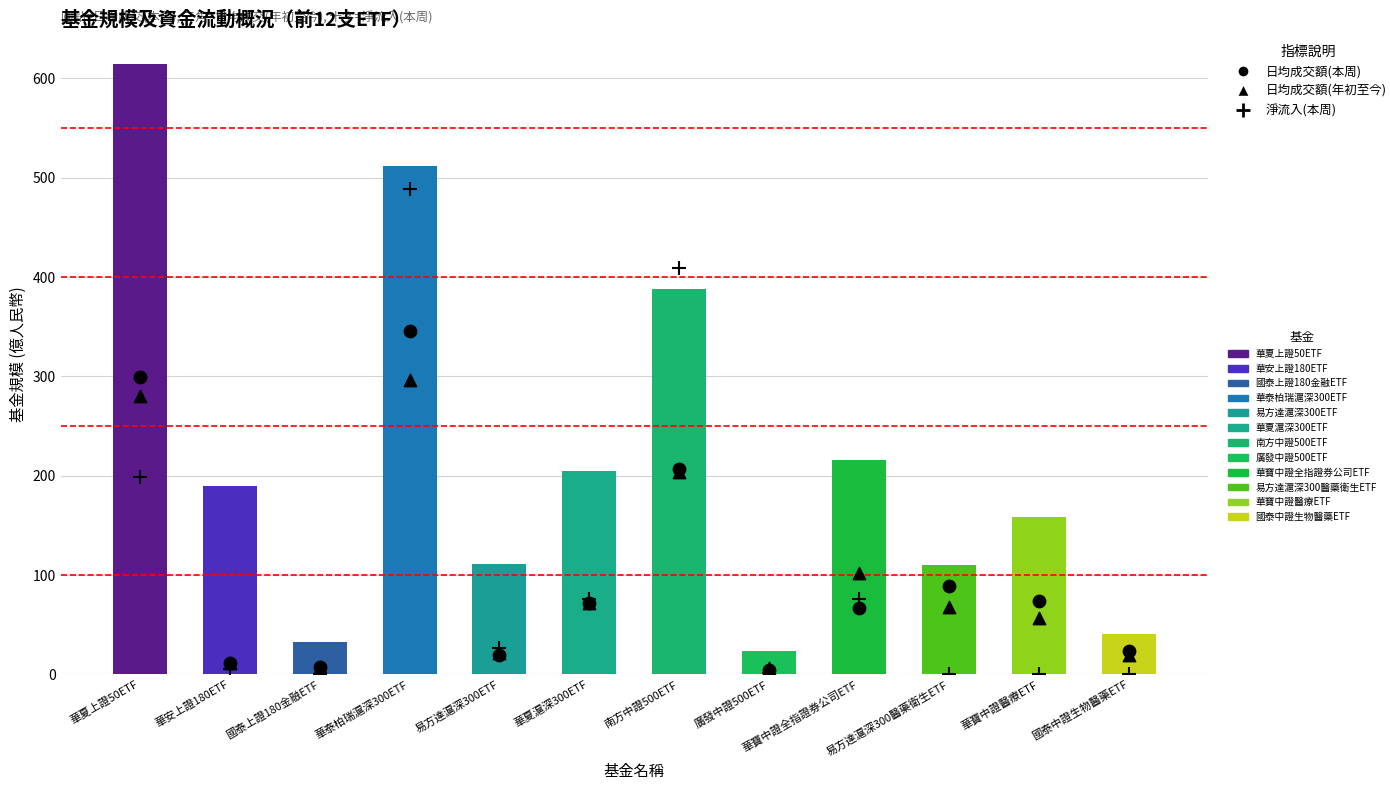

Which series reaches the minimum Y coordinate?

淨流入(本周)